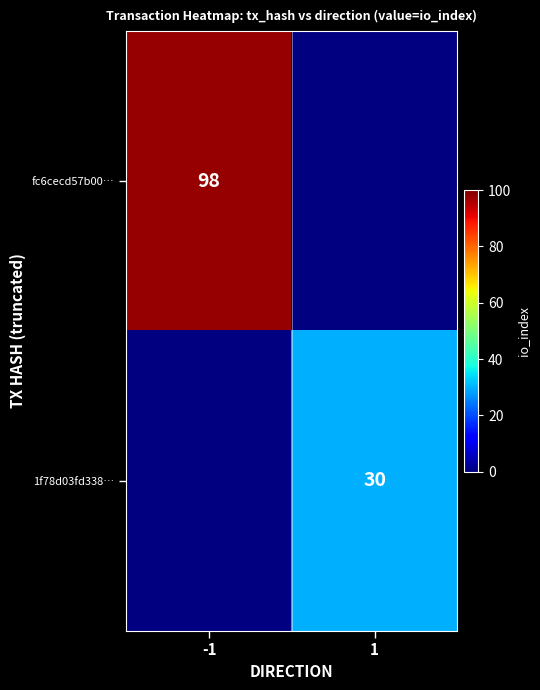

How many series are shown in this chart?

2